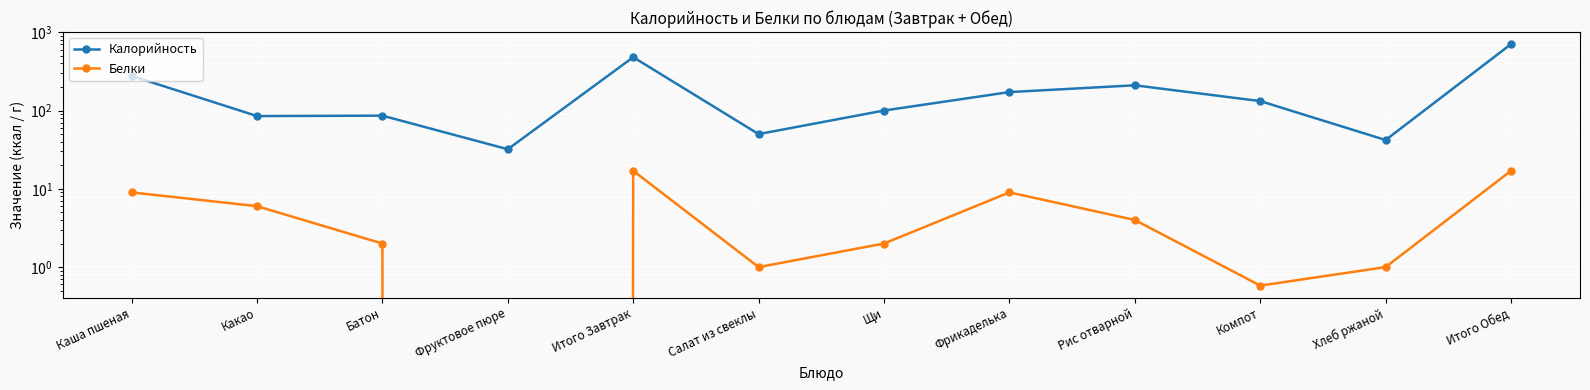

True or false: Белки has a value of 1.4 at Салат из свеклы.

False